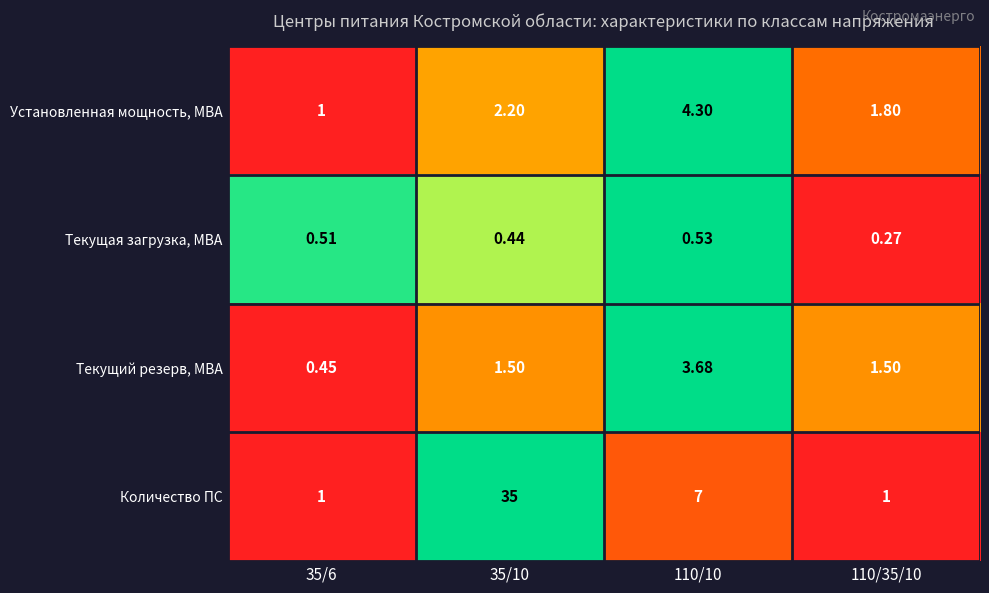

What is the greatest value displayed?

35.0